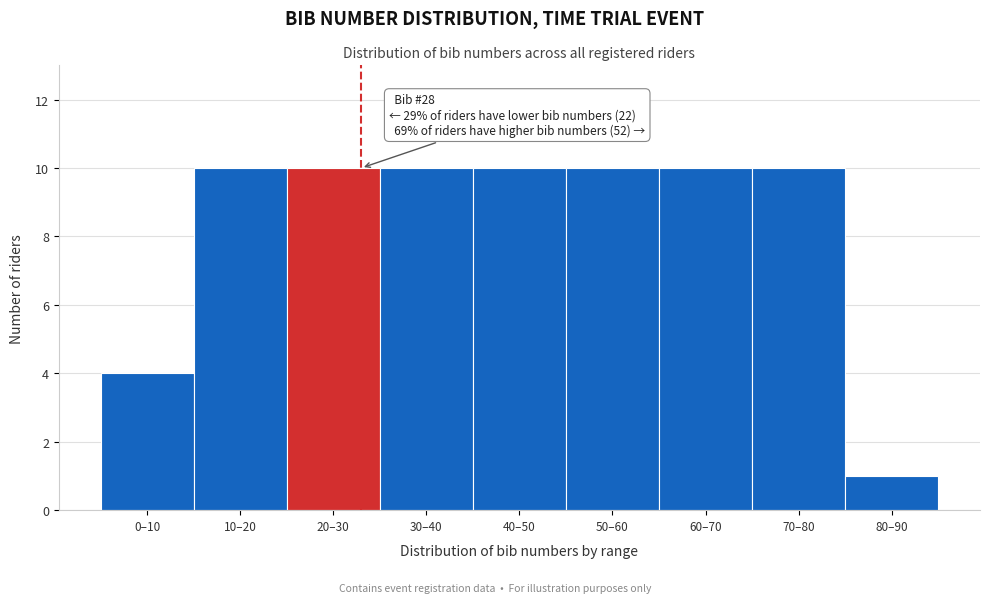

Reading right to left, list all the values displayed in this chart.

80–90=1	70–80=10	60–70=10	50–60=10	40–50=10	30–40=10	20–30=10	10–20=10	0–10=4